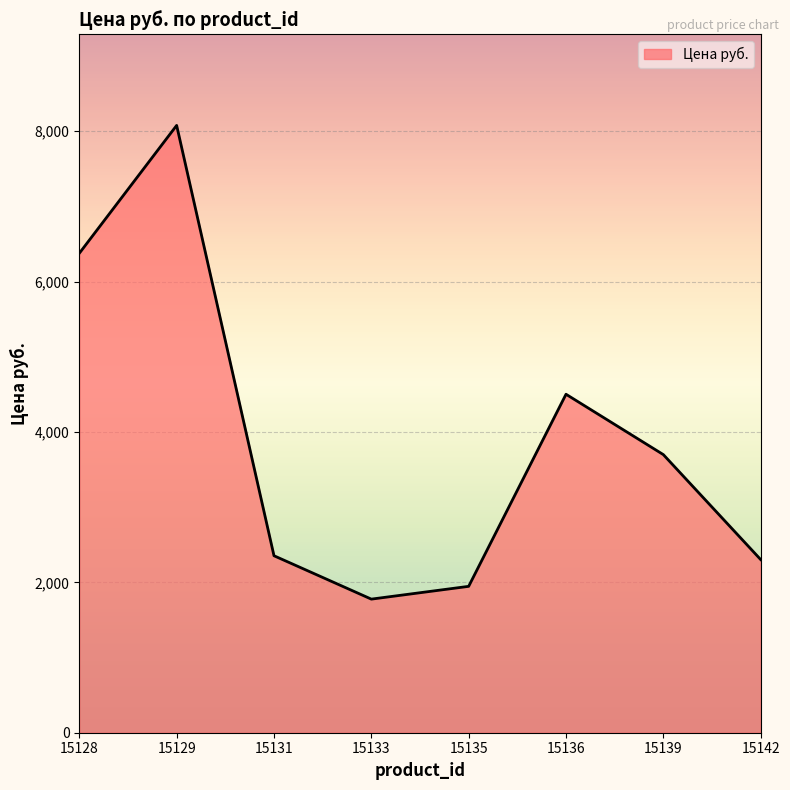

Approximately how many times larger is the value at 15136 compared to 15129?

0.6